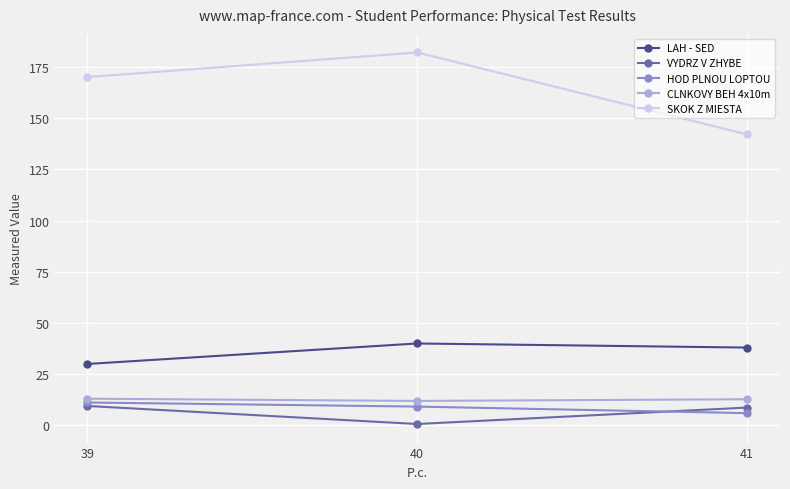

Is the value of SKOK Z MIESTA at 41 greater than the value of VYDRZ V ZHYBE at 39?

Yes